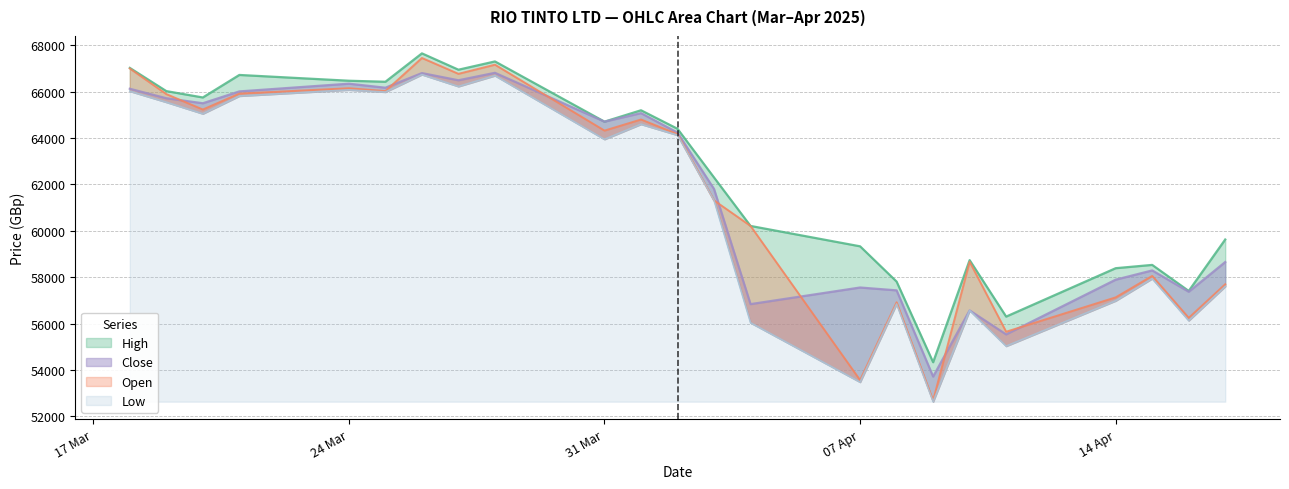

Rank the categories by Open value from lowest to highest.

09.04.2025, 07.04.2025, 11.04.2025, 16.04.2025, 08.04.2025, 14.04.2025, 17.04.2025, 15.04.2025, 10.04.2025, 04.04.2025, 03.04.2025, 02.04.2025, 31.03.2025, 01.04.2025, 20.03.2025, 19.03.2025, 21.03.2025, 25.03.2025, 24.03.2025, 27.03.2025, 18.03.2025, 28.03.2025, 26.03.2025